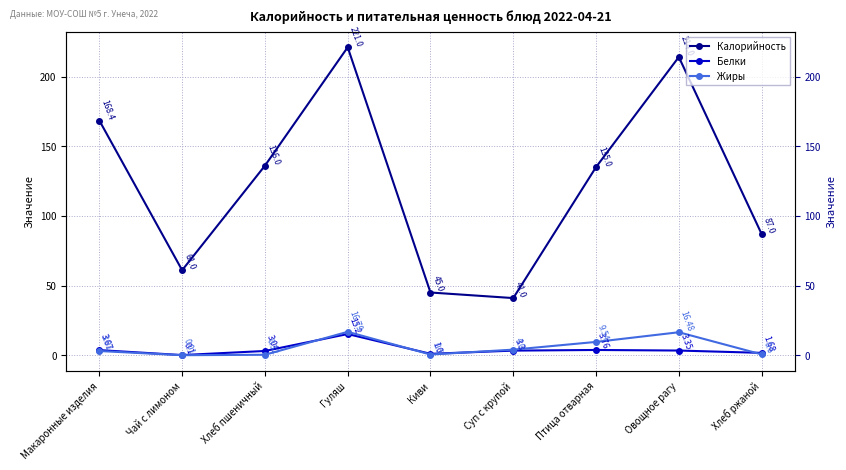

At Хлеб пшеничный, list the series in order from smallest to largest.

Жиры, Белки, Калорийность